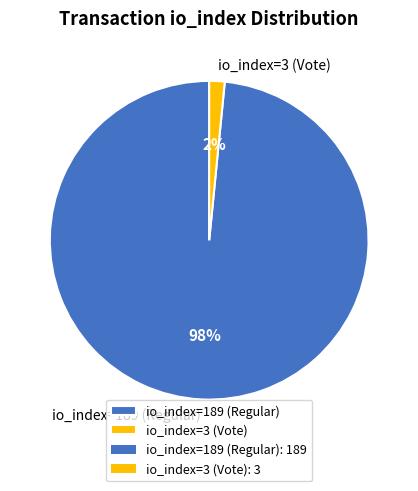

What is the smallest slice in the pie chart?

io_index=3 (Vote)